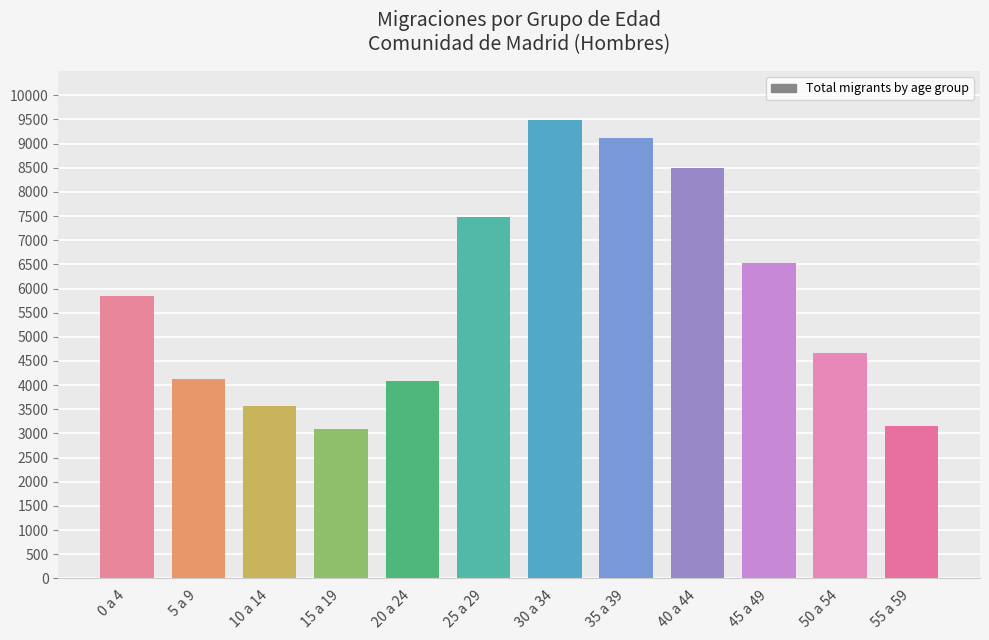

True or false: the data shows 5166 at 55 a 59.

False